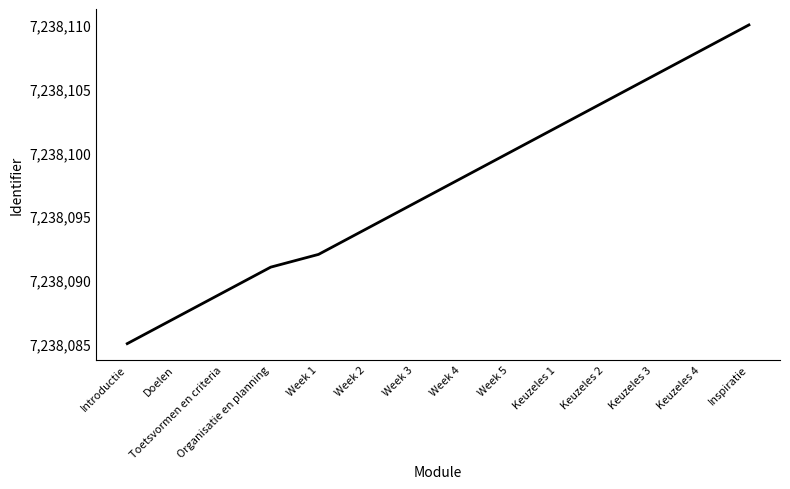

Which has a higher value, Organisatie en planning or Keuzeles 1?

Keuzeles 1